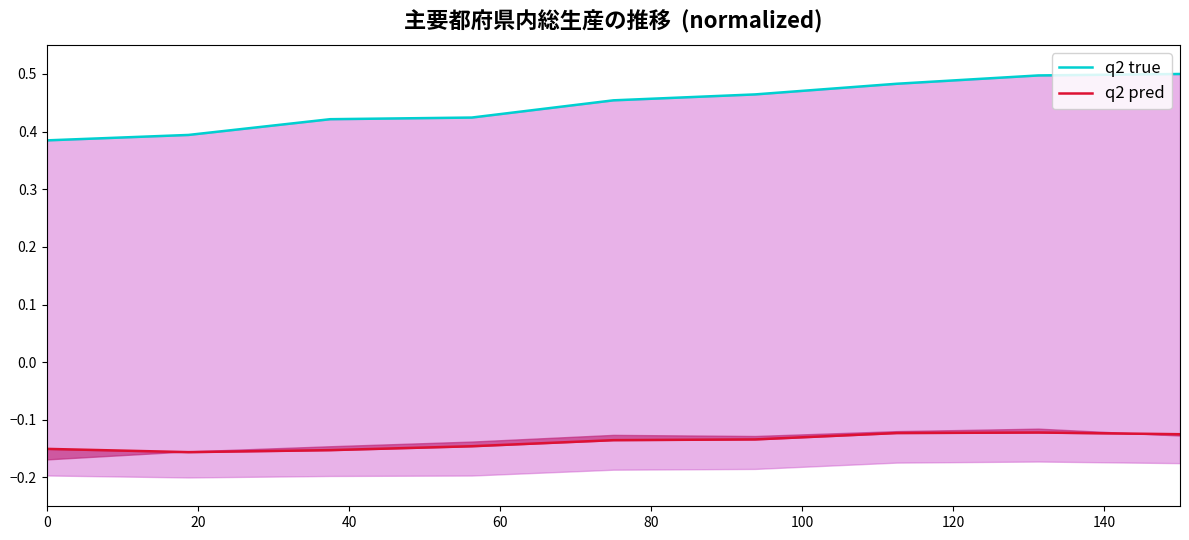

The q2 pred series shows -0.2 at 0. True or false?

True